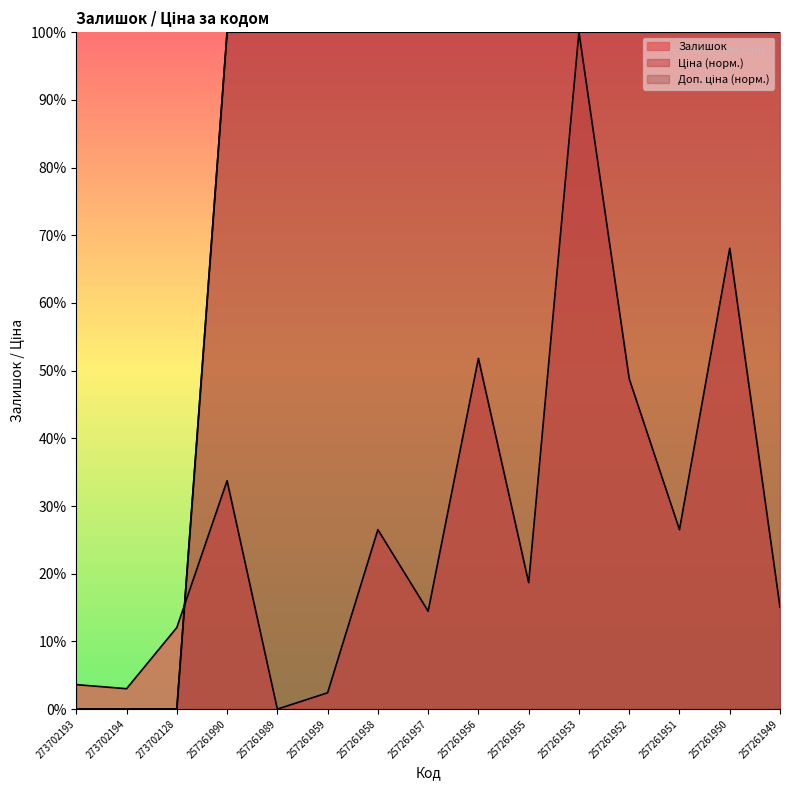

True or false: Доп. ціна (x100) and Ціна (x100) intersect in this chart.

False